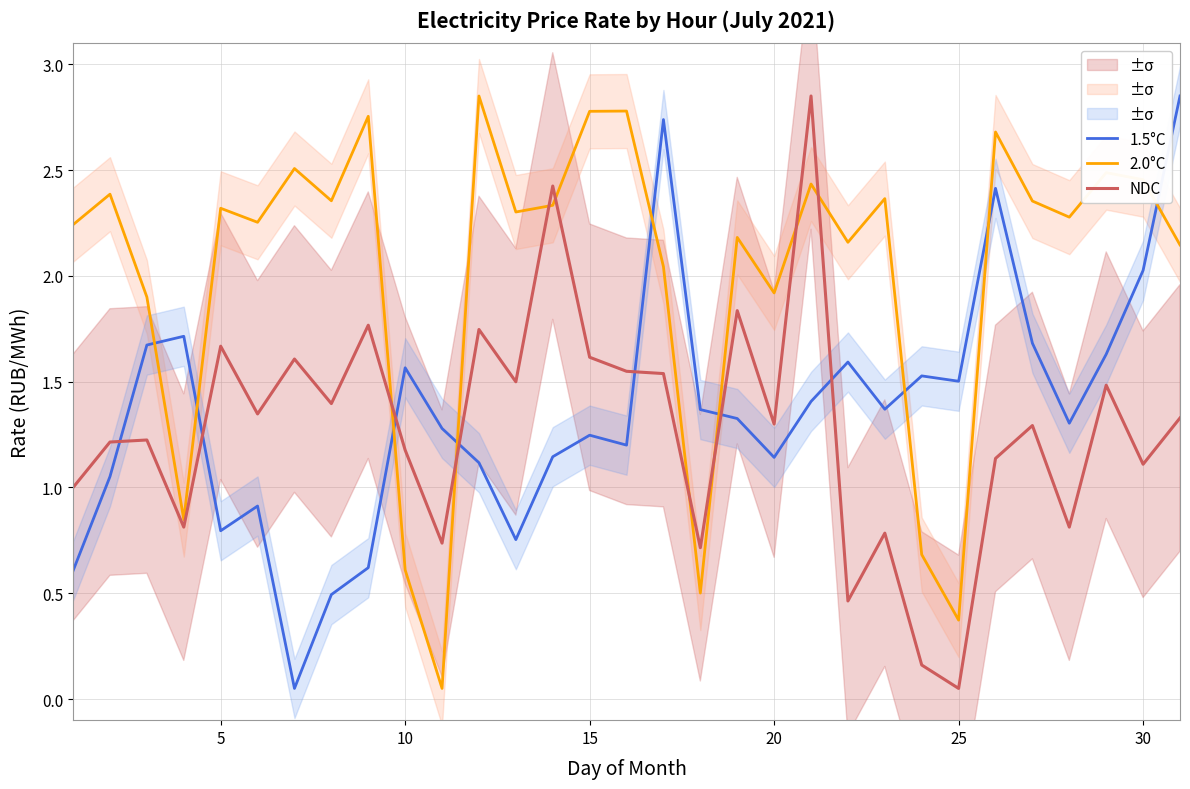

At which label does NDC reach its minimum?

25